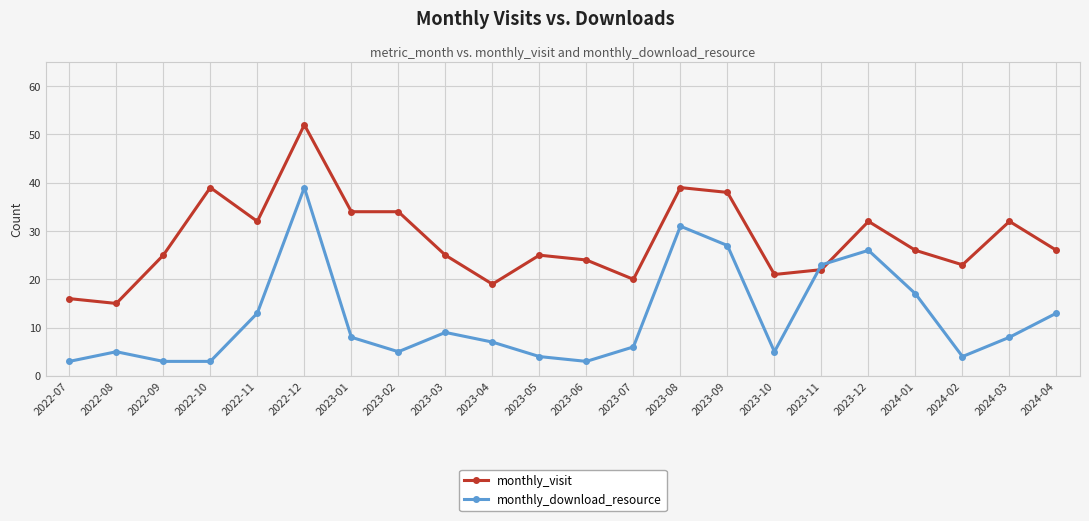

Which series has the largest total across all categories?

monthly_visit